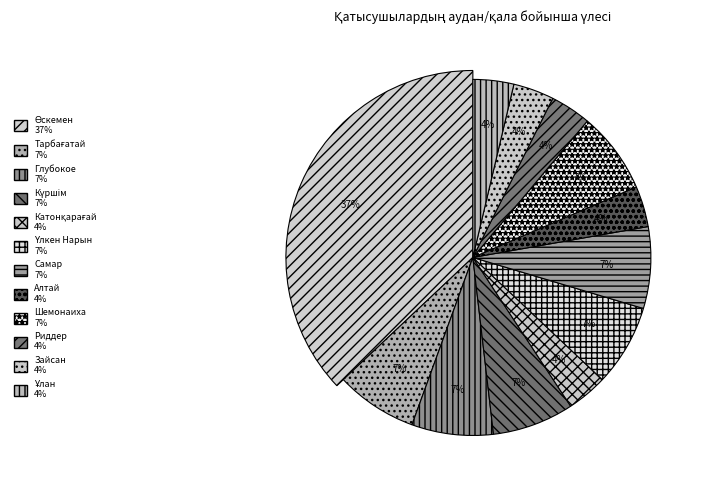

Rank the categories by value from lowest to highest.

Катонқарағай, Алтай, Риддер, Зайсан, Ұлан, Тарбағатай, Глубокое, Күршім, Үлкен Нарын, Самар, Шемонаиха, Өскемен